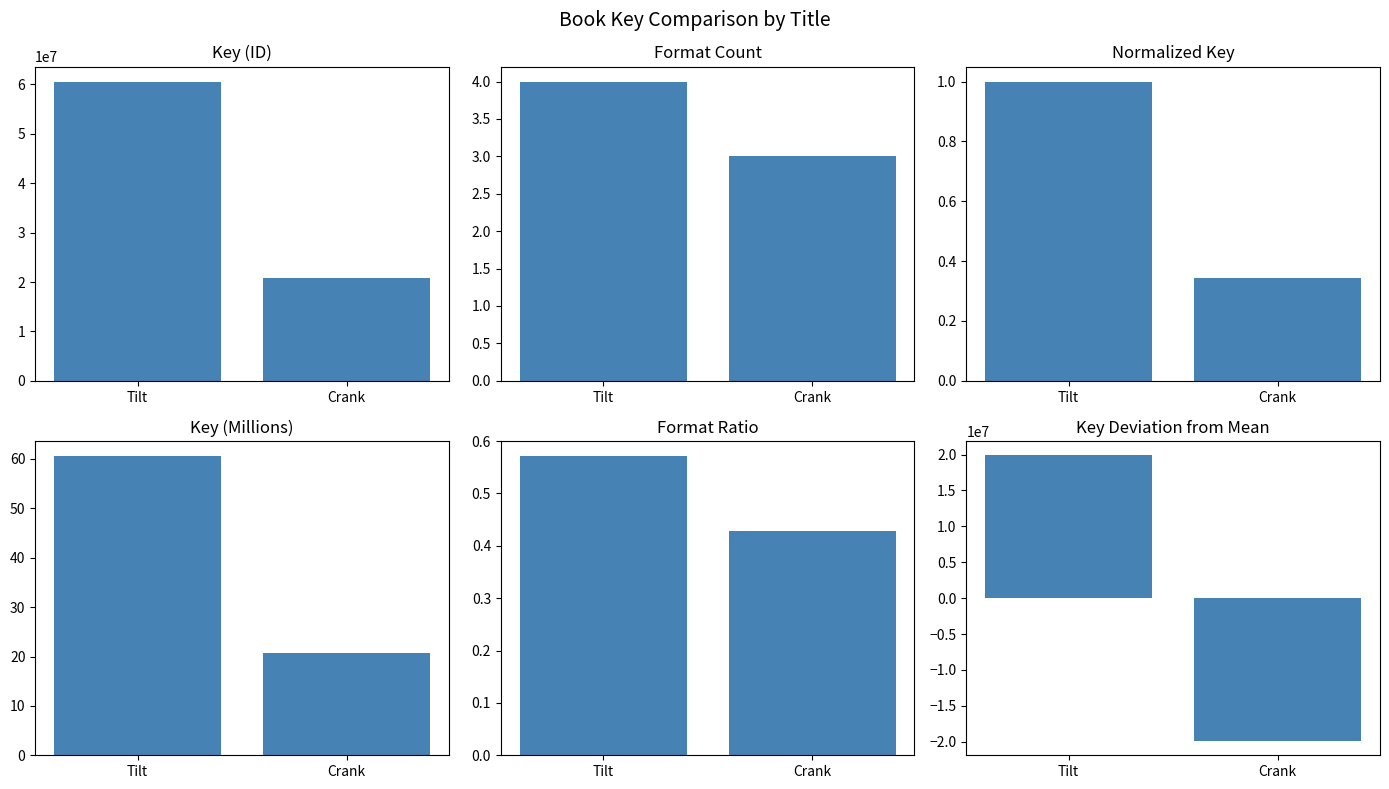

What is the difference between the Key values at Crank and Tilt?

39795649.0